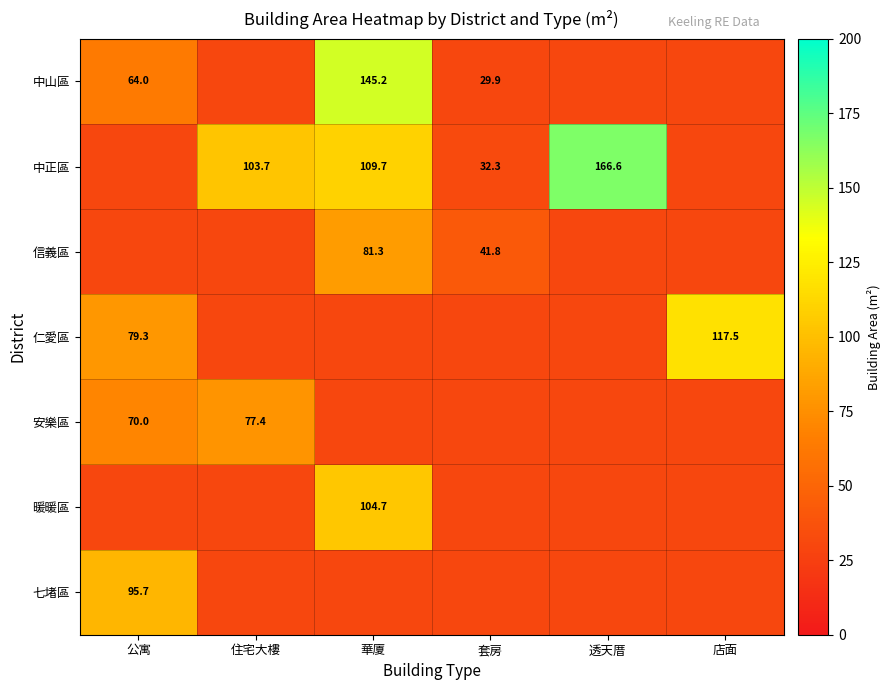

Count the number of data series in this chart.

7